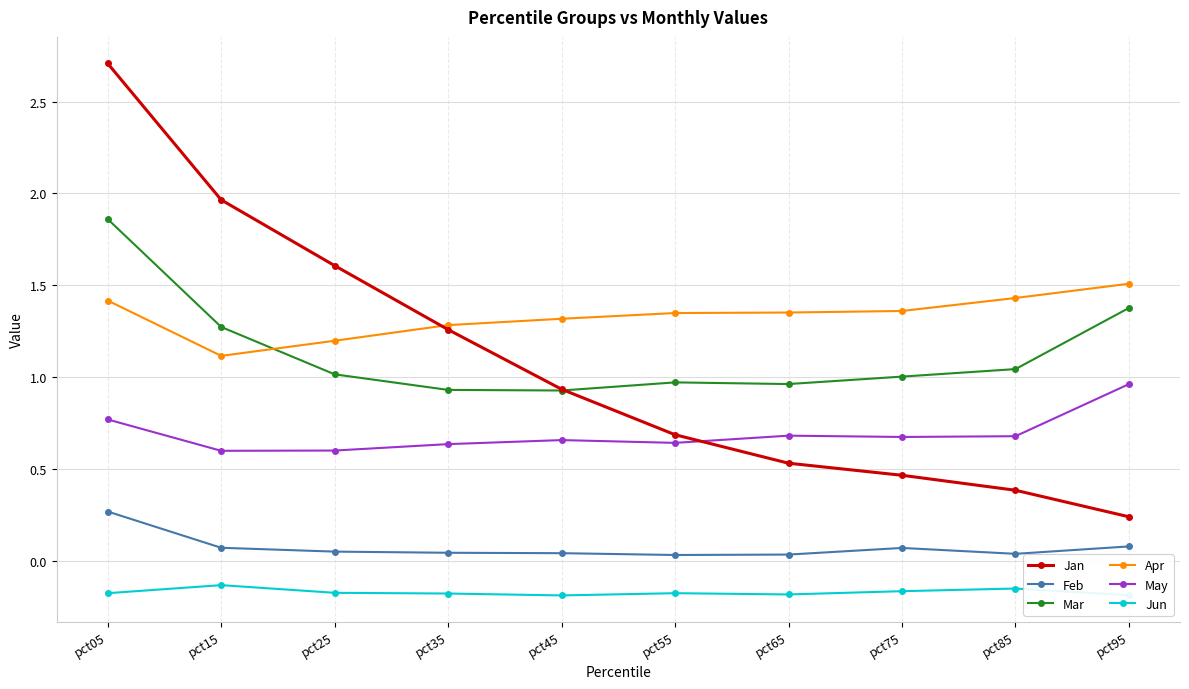

True or false: Feb and Jan cross at least once.

False